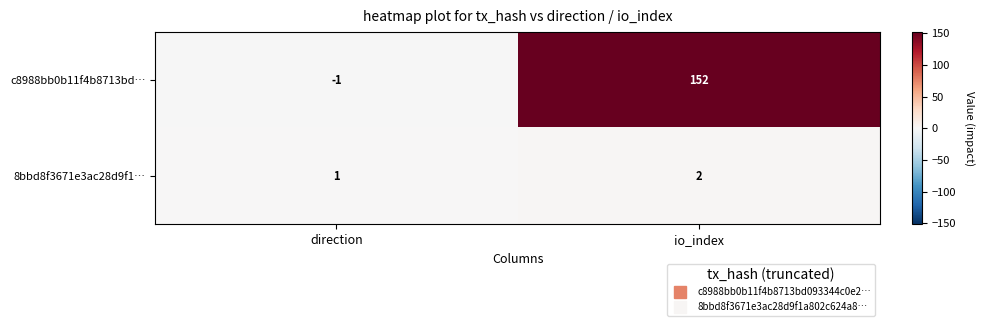

Read the c8988bb0b11f4b8713bd… value at io_index.

152